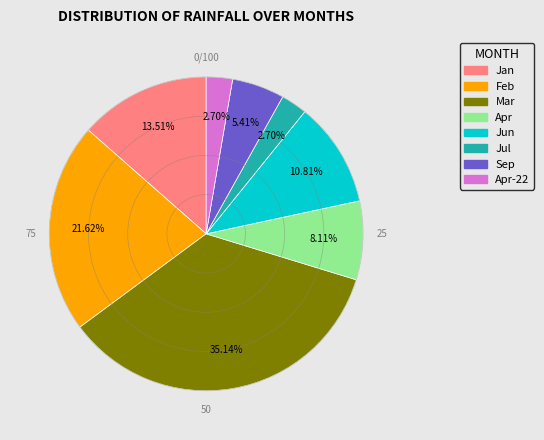

Is there a majority slice in this chart?

No